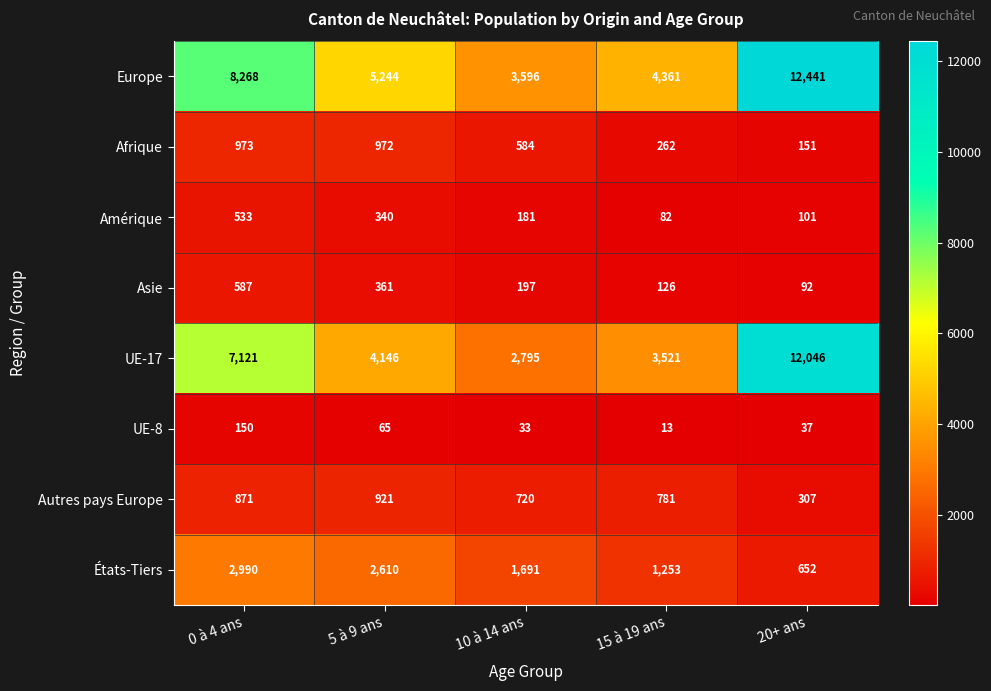

Which series has the largest total across all categories?

Europe